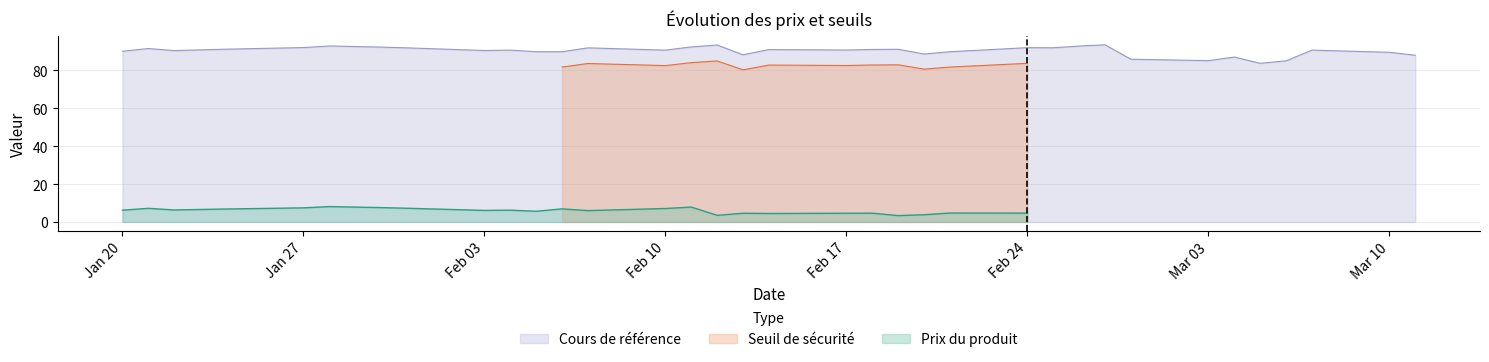

How many data points in Cours de référence are less than 90?

12